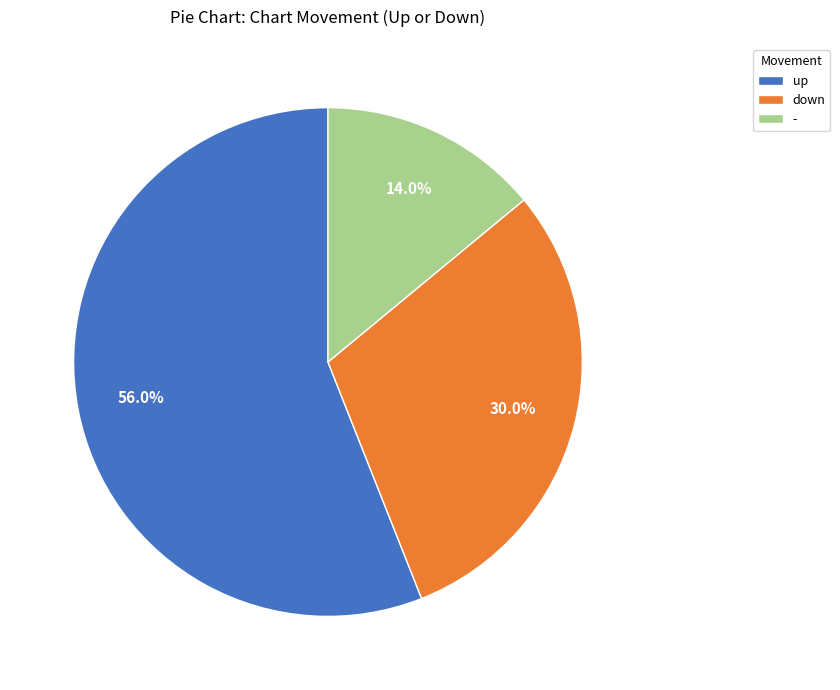

Is - the majority of the pie?

No